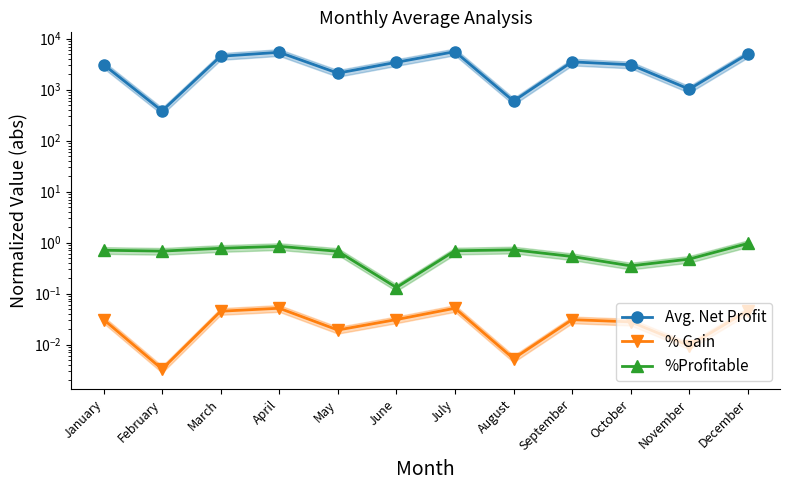

Count the number of categories in the chart.

12